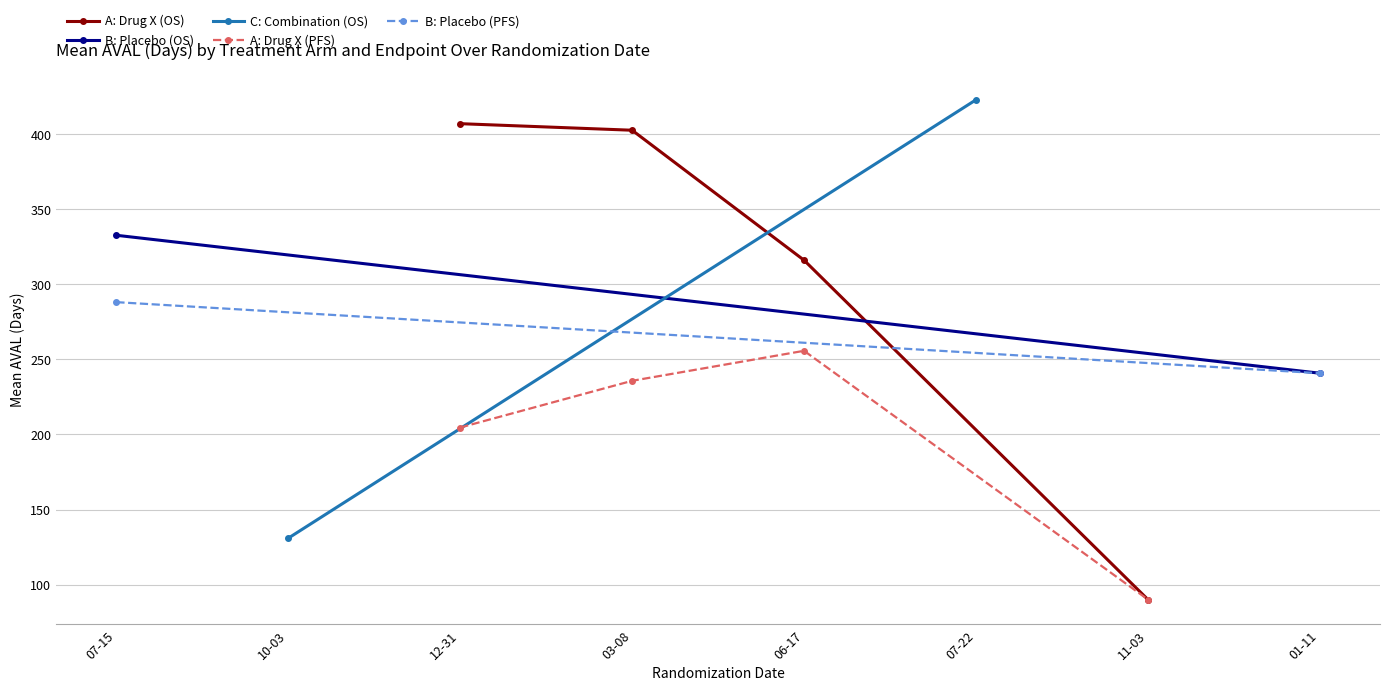

True or false: A: Drug X (OS) has more than 2 points higher than both neighbors.

False